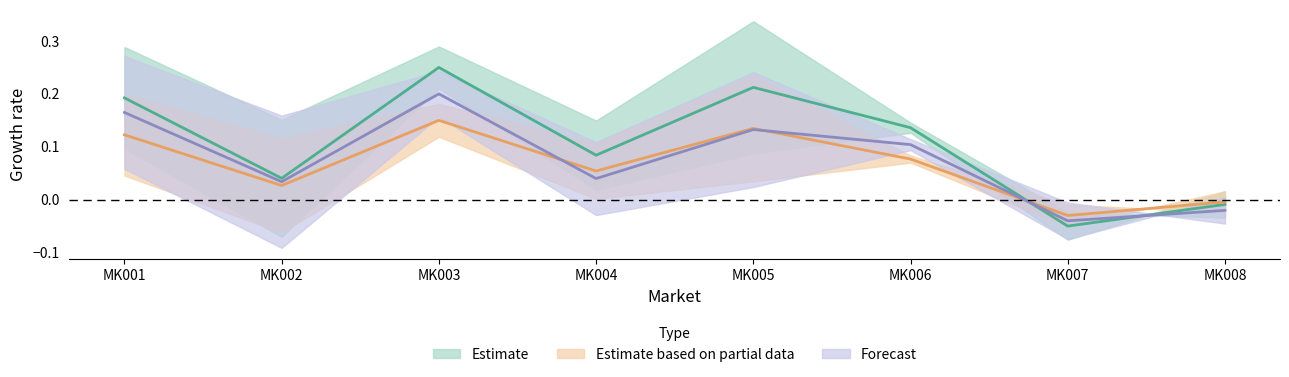

What is the smallest value displayed?

-0.1